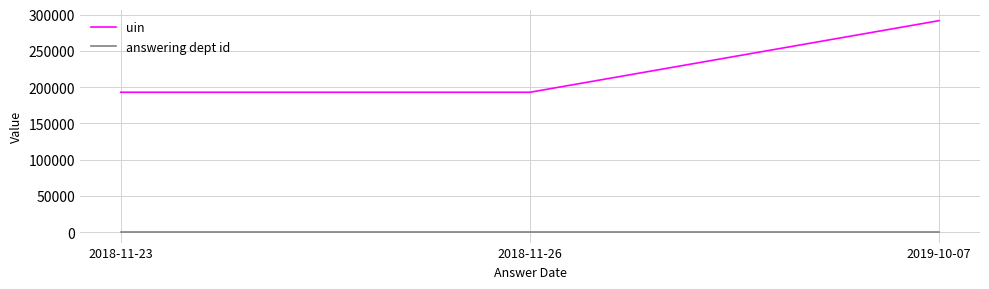

What is the approximate value of uin at 2019-10-07?

291562